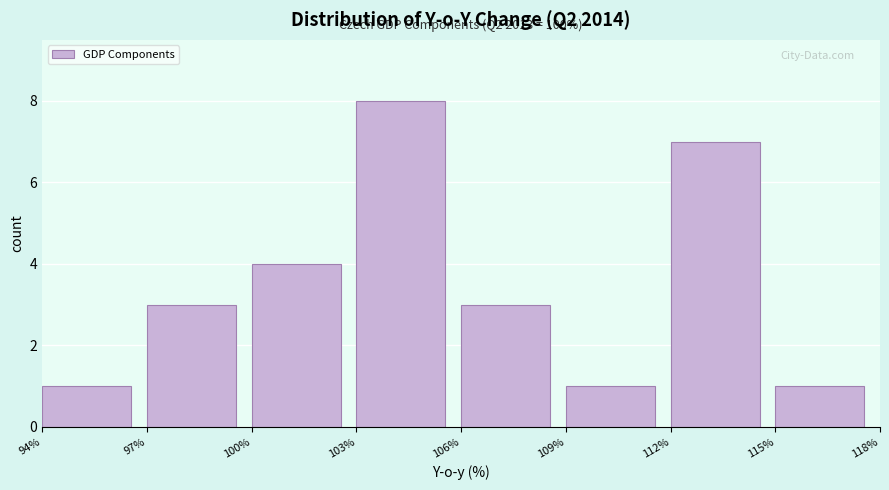

Over which range of the x-axis is the bar tallest?

103% to 106%